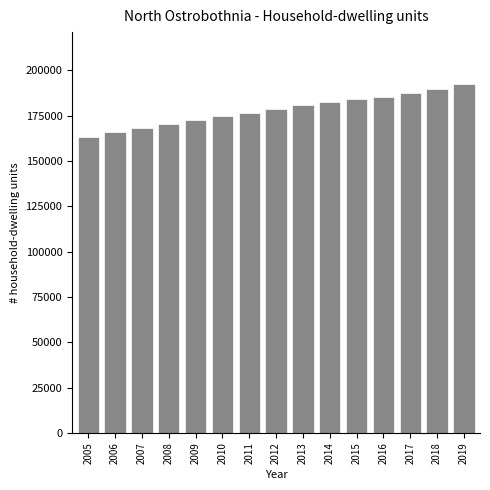

Reading right to left, extract all data points from this chart.

2019=192183	2018=189442	2017=187286	2016=185494	2015=183989	2014=182561	2013=180854	2012=178754	2011=176352	2010=174509	2009=172424	2008=170443	2007=167987	2006=165752	2005=163218